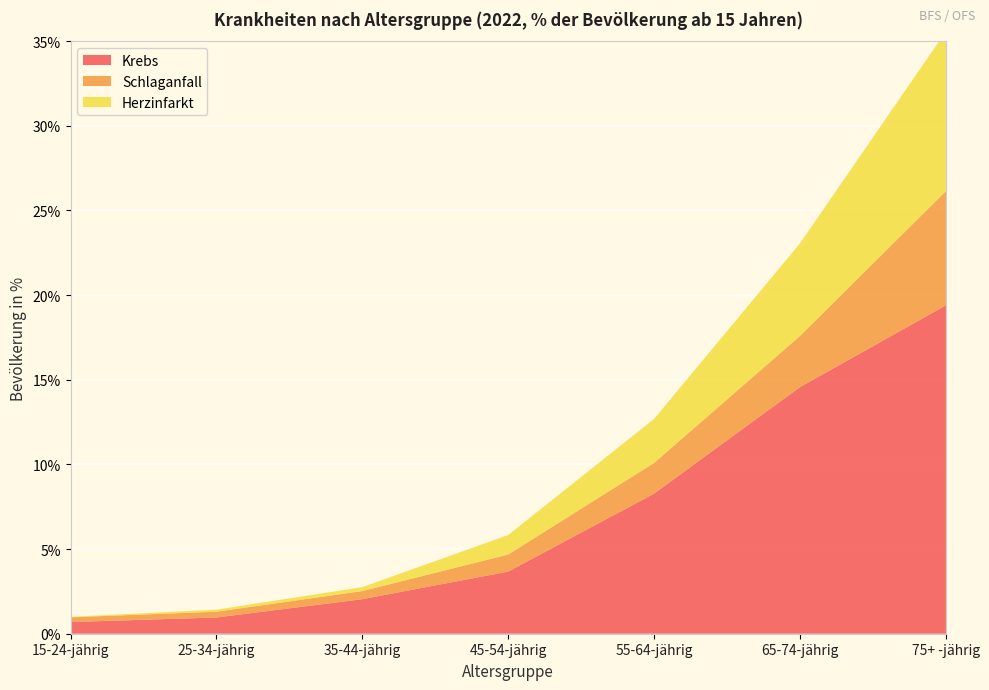

Reading left to right, extract all data points from this chart.

Herzinfarkt: 15-24-jährig=0.0	25-34-jährig=0.1	35-44-jährig=0.2	45-54-jährig=1.1	55-64-jährig=2.6	65-74-jährig=5.5	75+ -jährig=9.4
Schlaganfall: 15-24-jährig=0.3	25-34-jährig=0.3	35-44-jährig=0.5	45-54-jährig=1.0	55-64-jährig=1.8	65-74-jährig=3.0	75+ -jährig=6.8
Krebs: 15-24-jährig=0.7	25-34-jährig=1.0	35-44-jährig=2.0	45-54-jährig=3.7	55-64-jährig=8.3	65-74-jährig=14.6	75+ -jährig=19.4